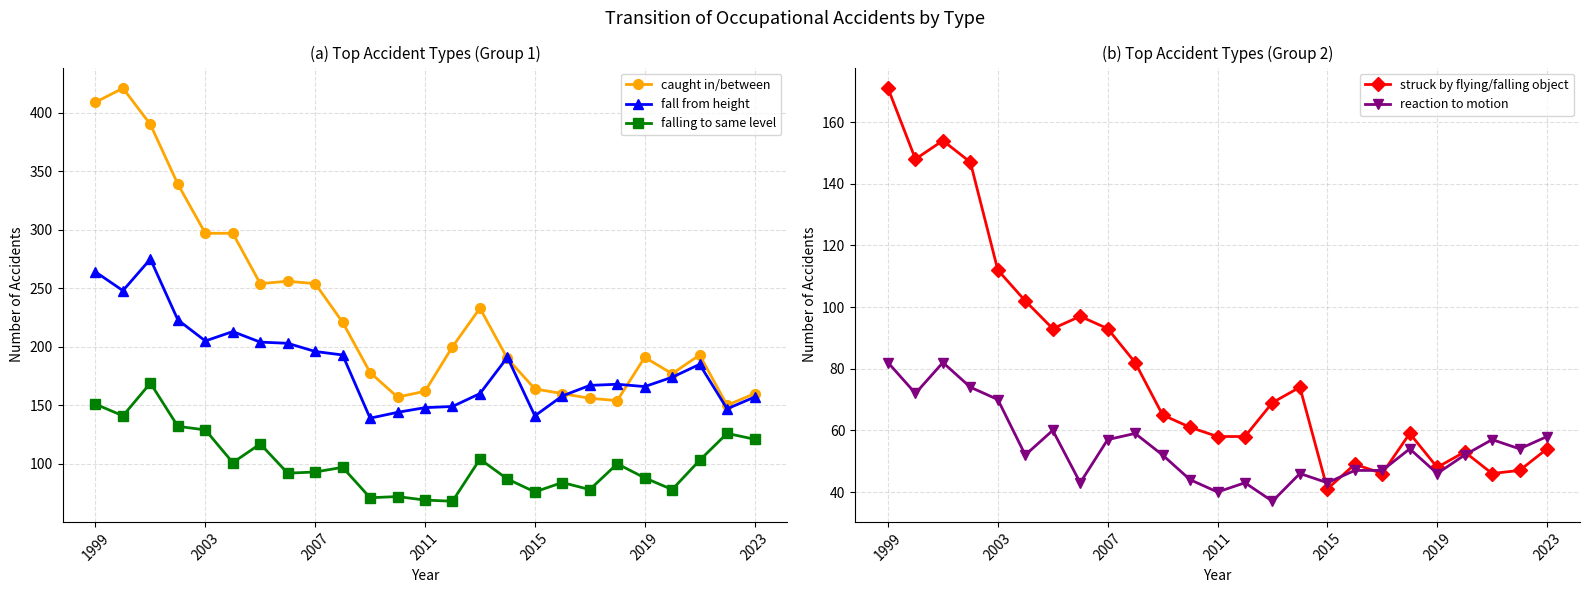

The value of caught in/between at 2003 is 297. True or false?

True